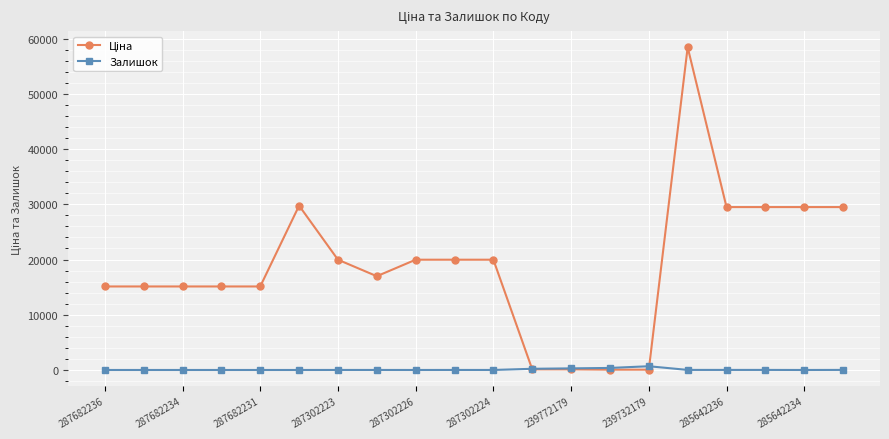

At how many categories does at least one series exceed 28412?

6